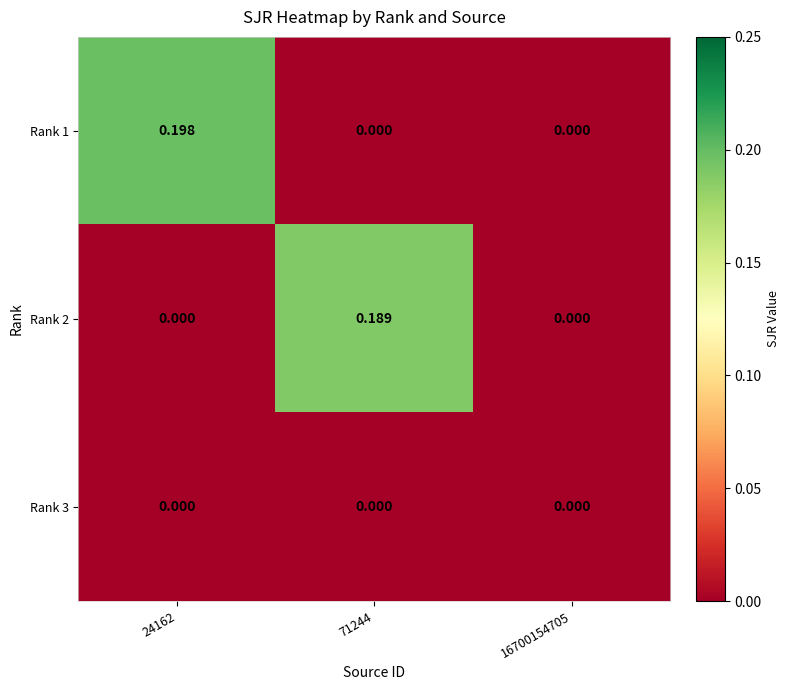

Is the value of Rank 2 at 16700154705 greater than the value of Rank 1 at 24162?

No